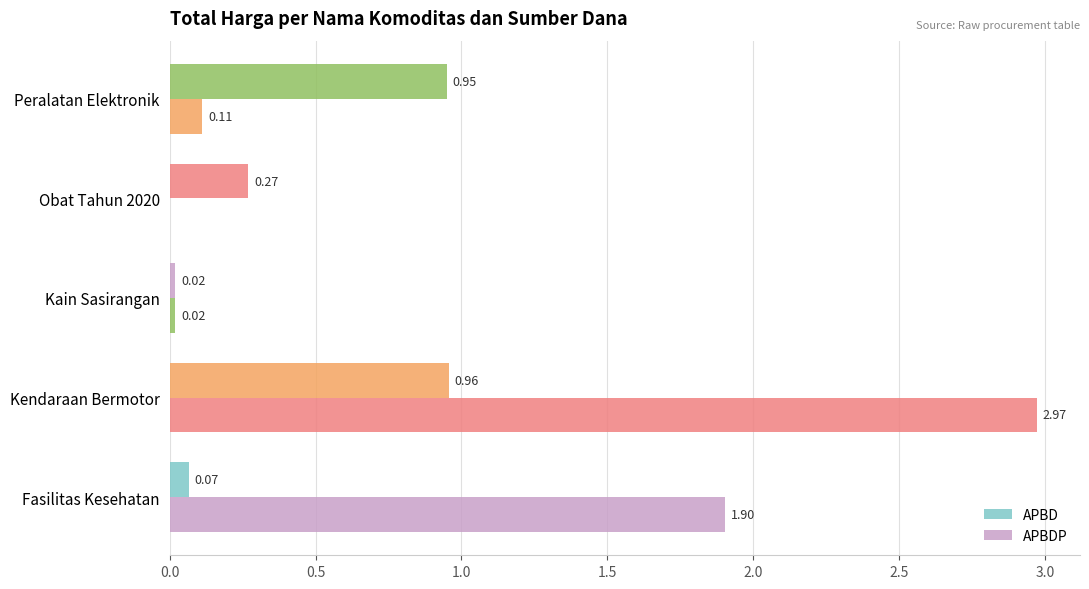

How many values in APBDP are above zero?

4